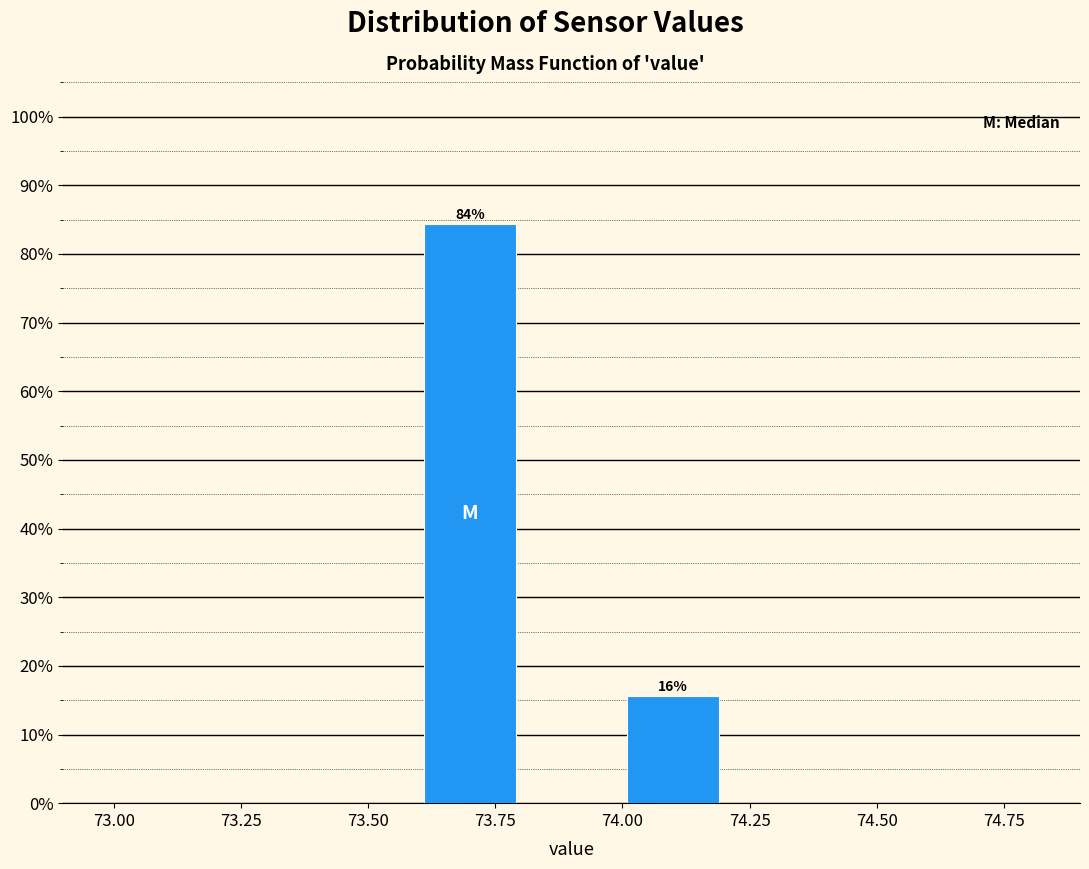

Over which range of the x-axis is the bar tallest?

73.6 to 73.8